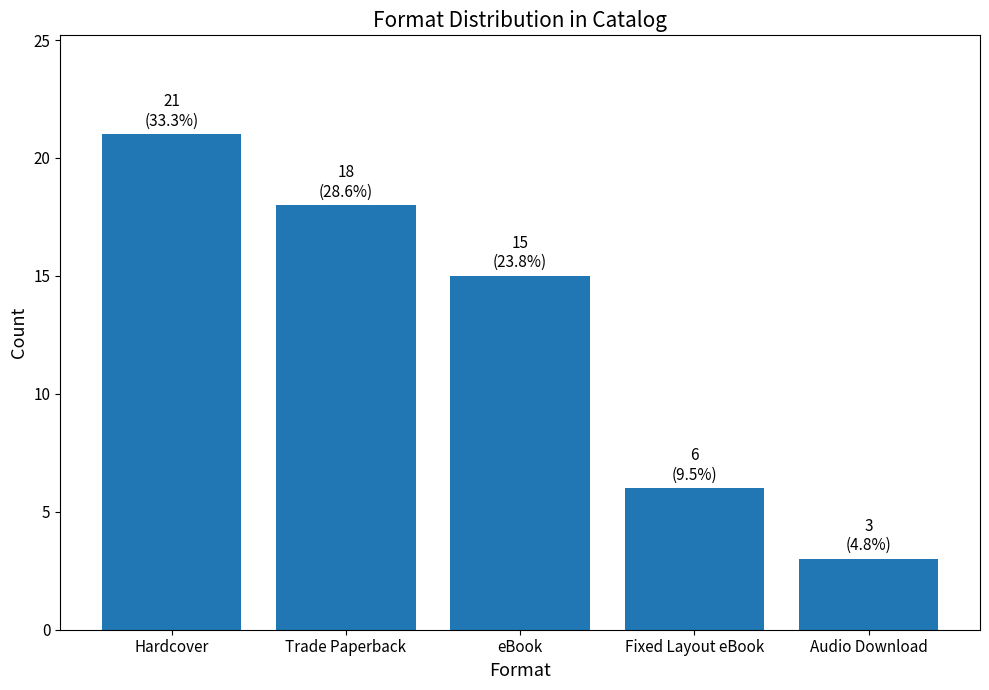

The value at Fixed Layout eBook is 1. True or false?

False